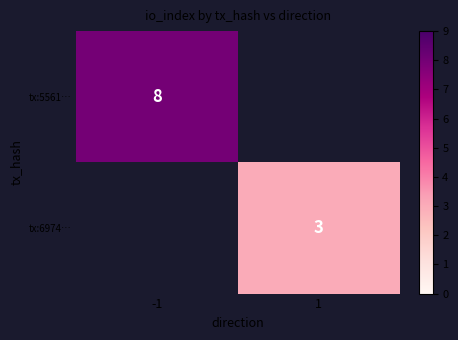

How many data points does each series have?

2